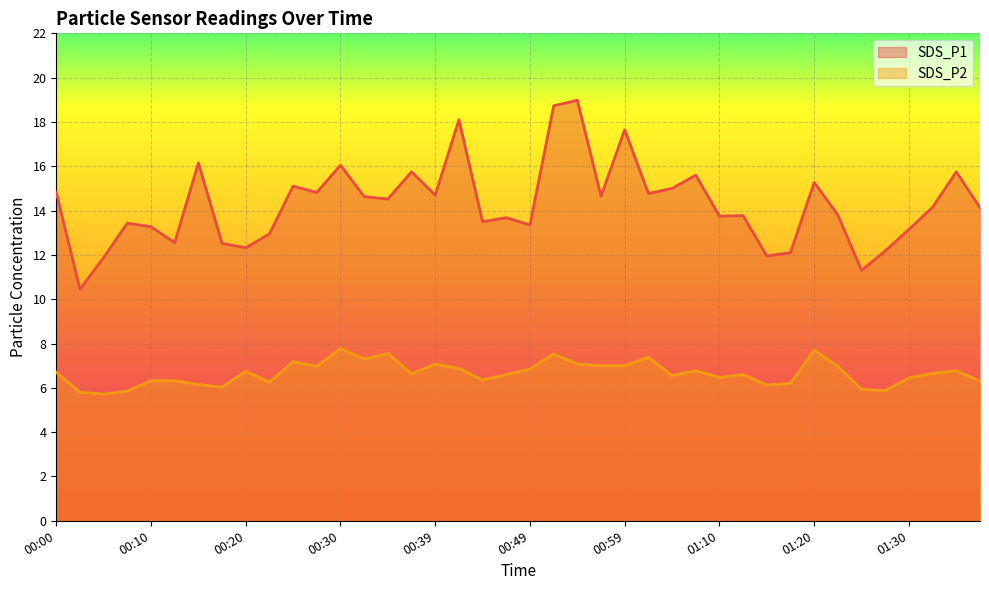

True or false: SDS_P2 and SDS_P1 cross at least once.

False